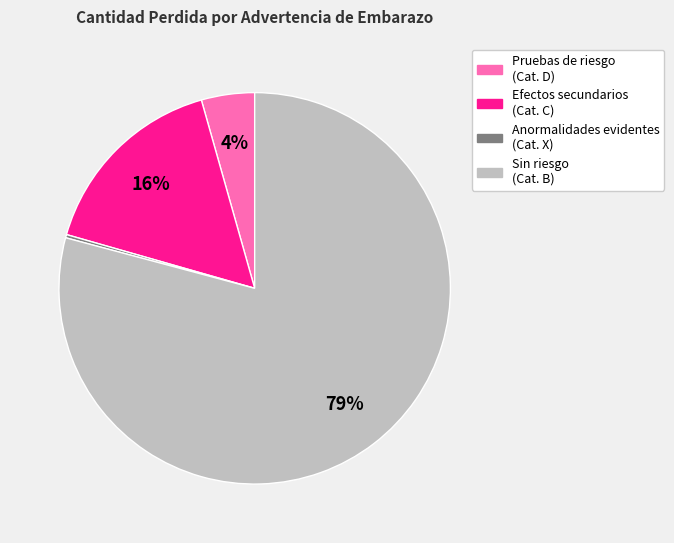

To the nearest percent, what is the average slice percentage?

25%